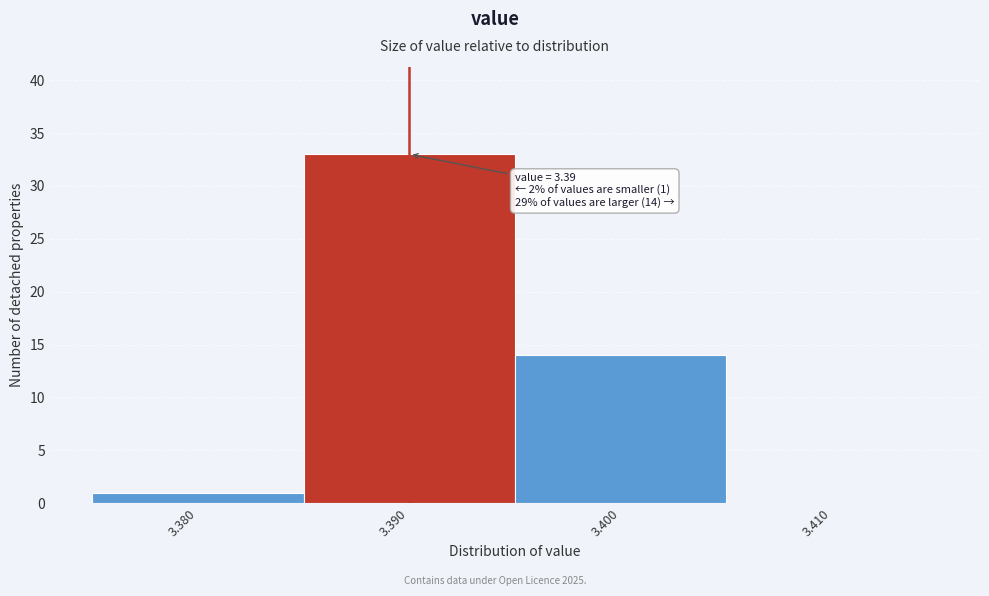

Which range on the x-axis has the tallest bar?

3.385 to 3.395